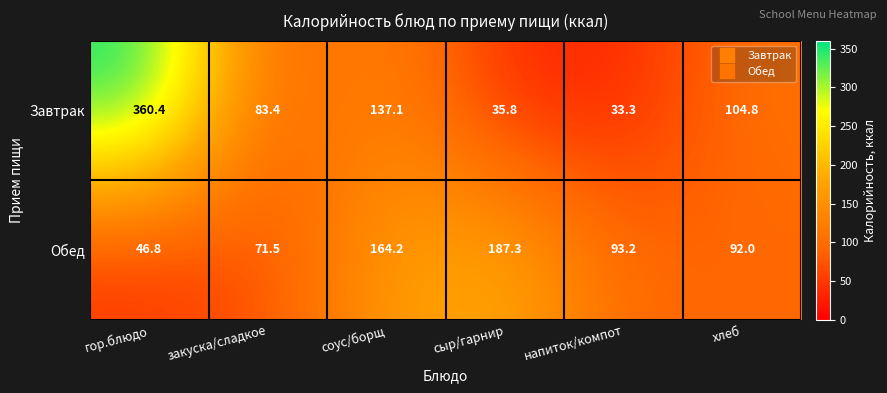

At which label is Завтрак closest to 196?

соус/борщ